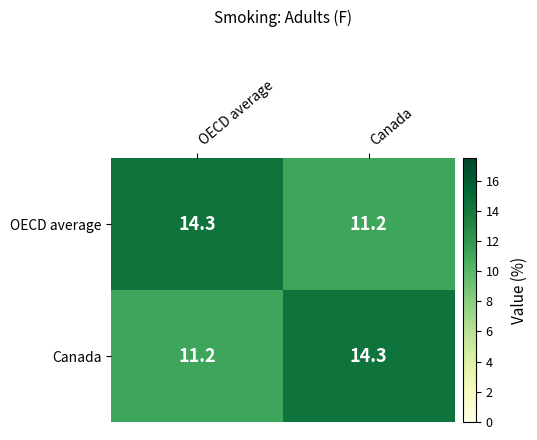

What is the greatest value displayed?

14.3